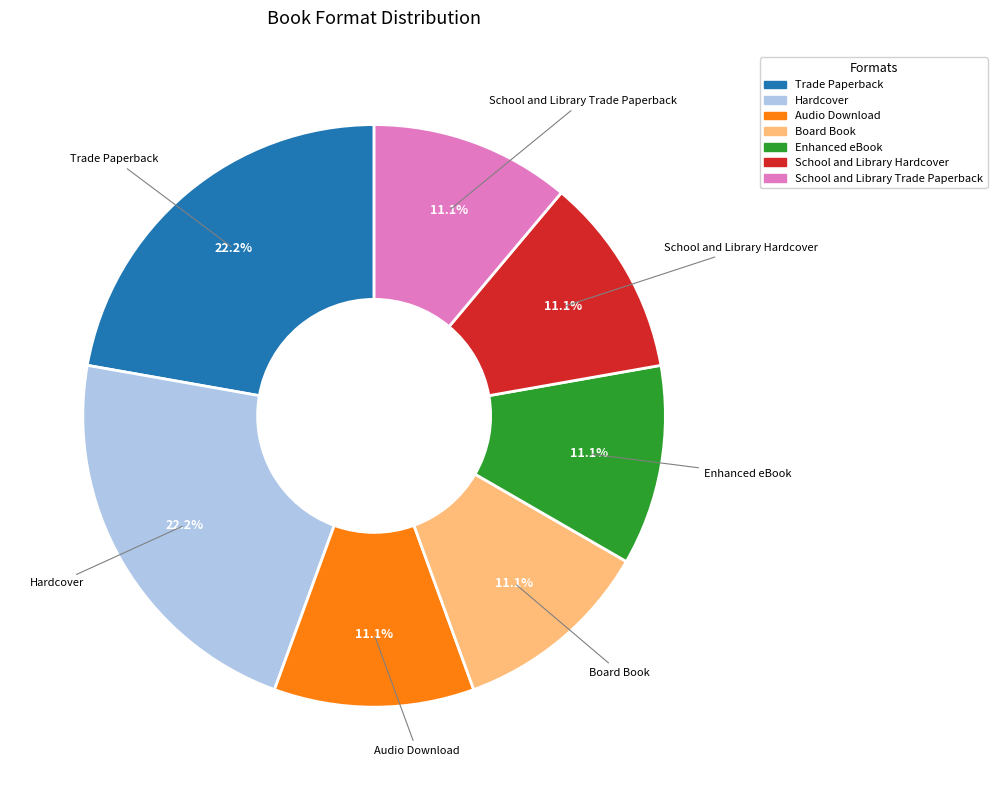

Between Trade Paperback and Board Book, which is larger?

Trade Paperback